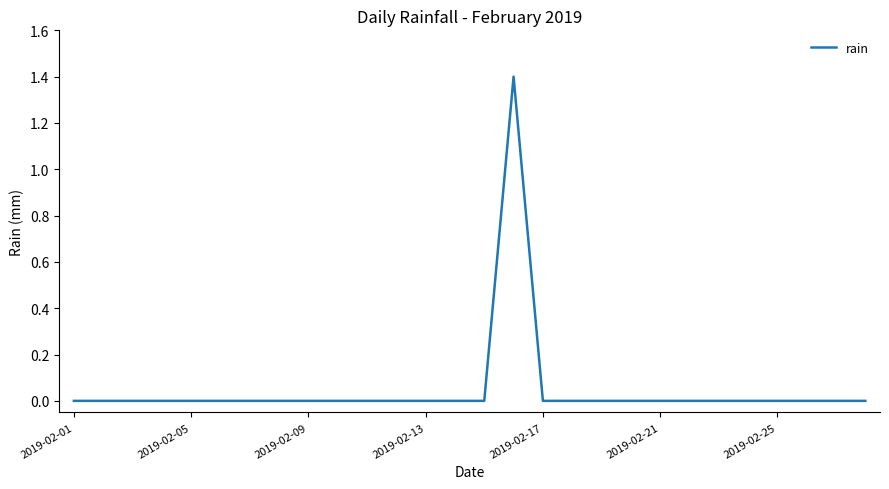

What is the greatest value displayed?

1.4